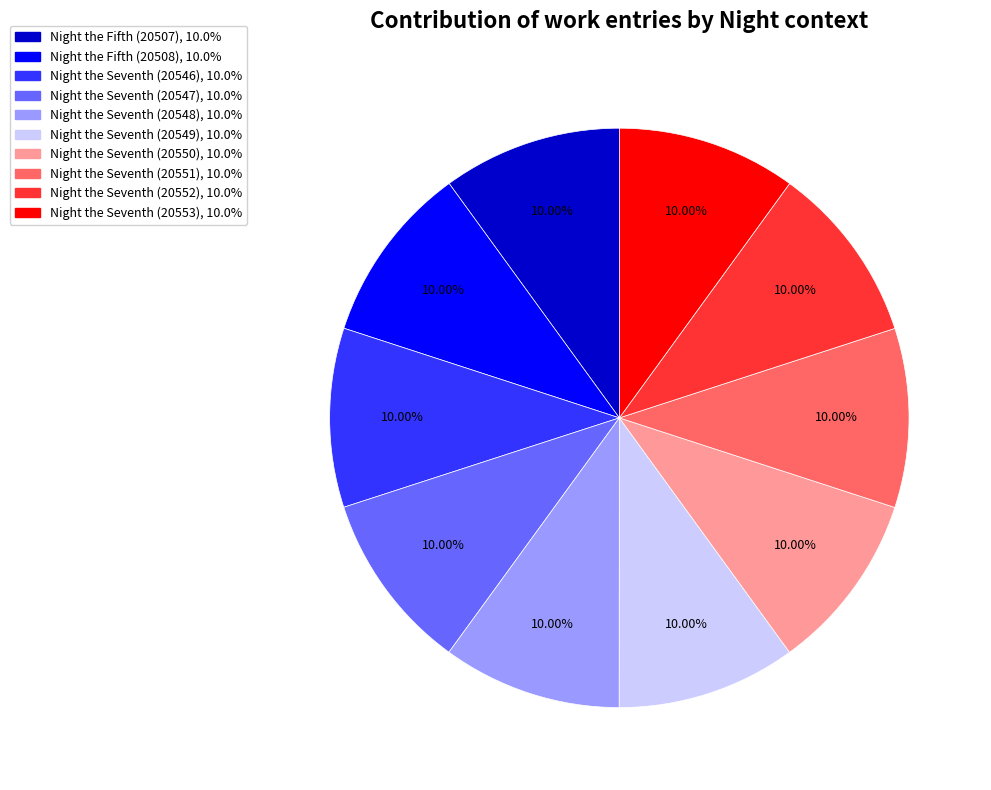

How much of the chart is everything except Night the Seventh (20549)?

90.0%